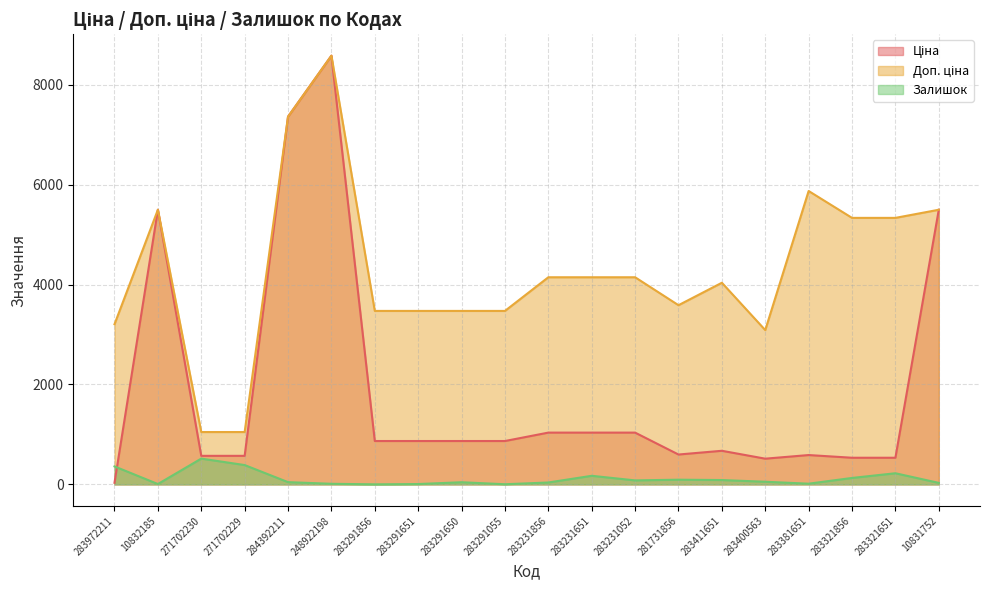

What is the lowest value of the Доп. ціна series?

1048.0